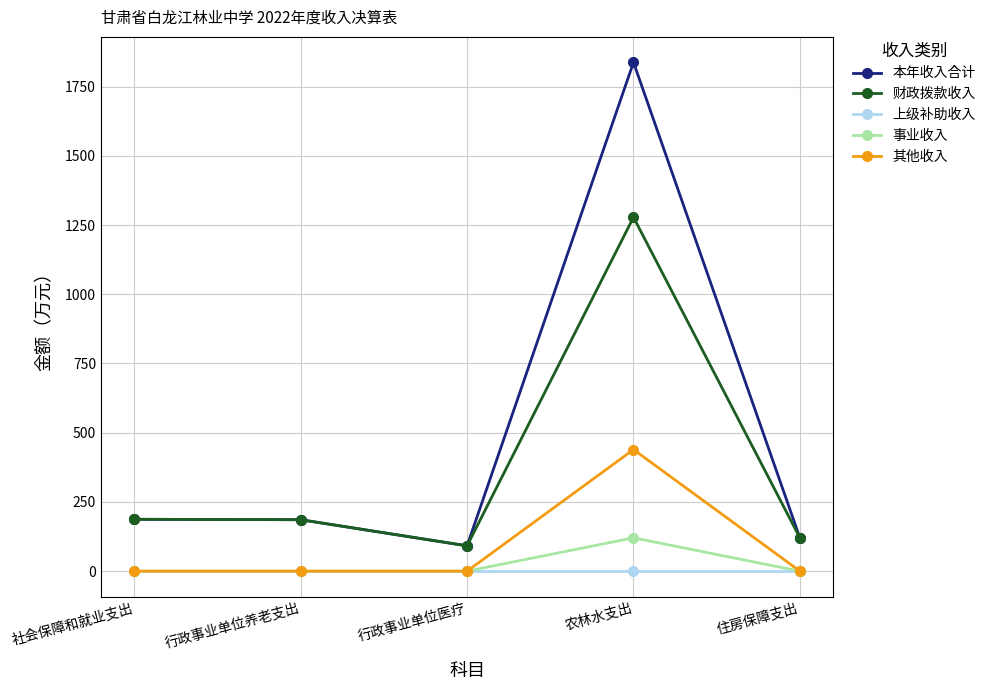

True or false: 事业收入 has a value of 120.4 at 农林水支出.

True